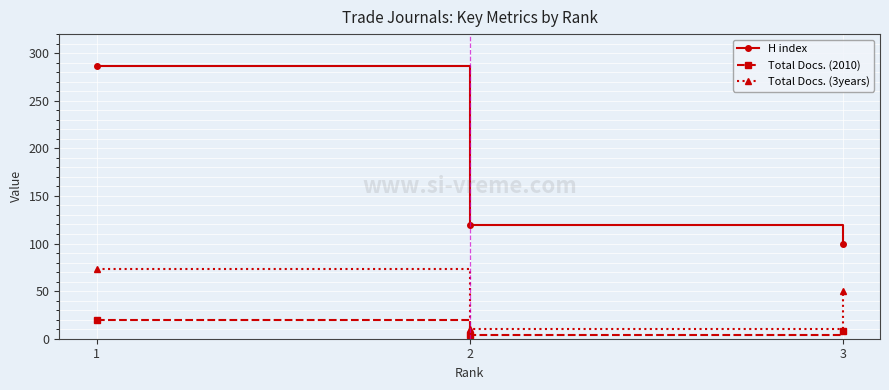

What is the minimum value shown in the chart?

4